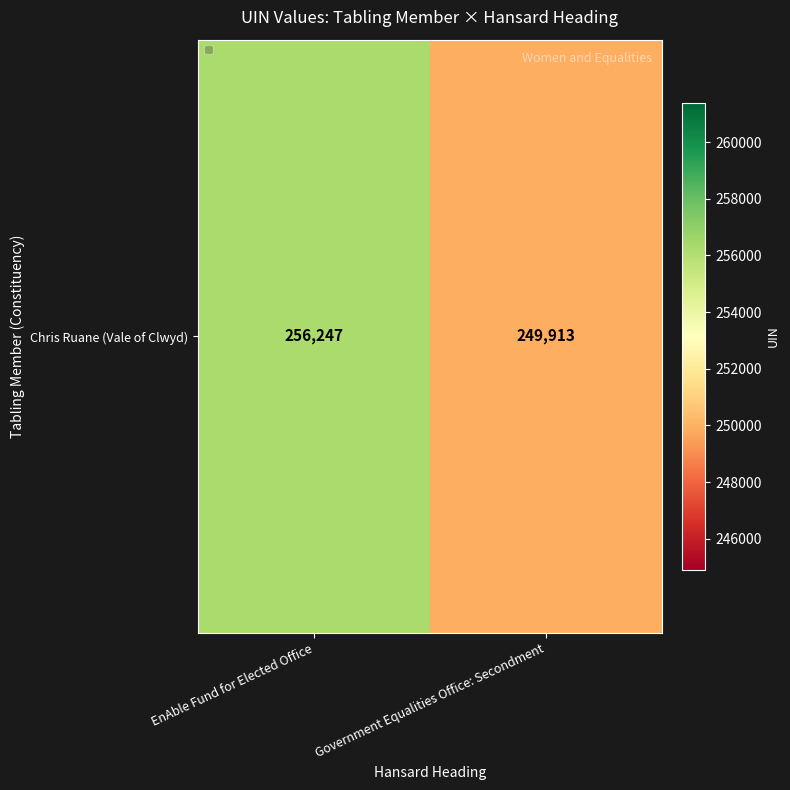

Read the value at EnAble Fund for Elected Office, to the nearest 10.

256250